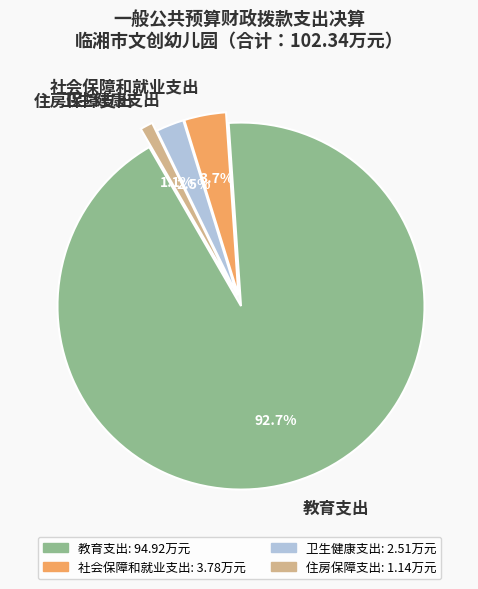

Which has a higher value, 住房保障支出 or 教育支出?

教育支出